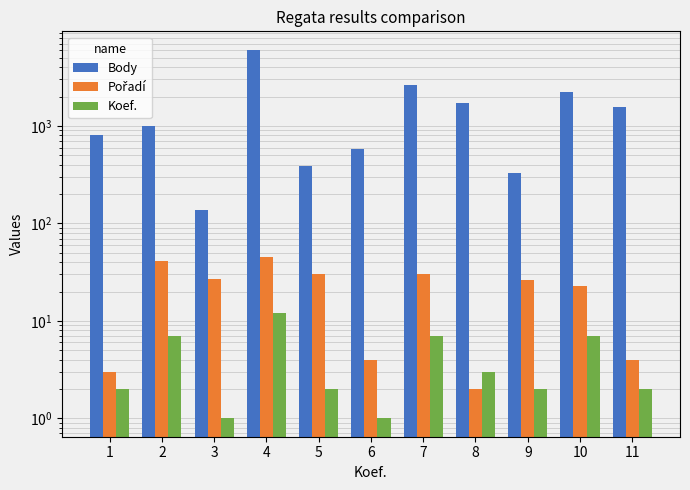

At which label is Body closest to 3096?

7